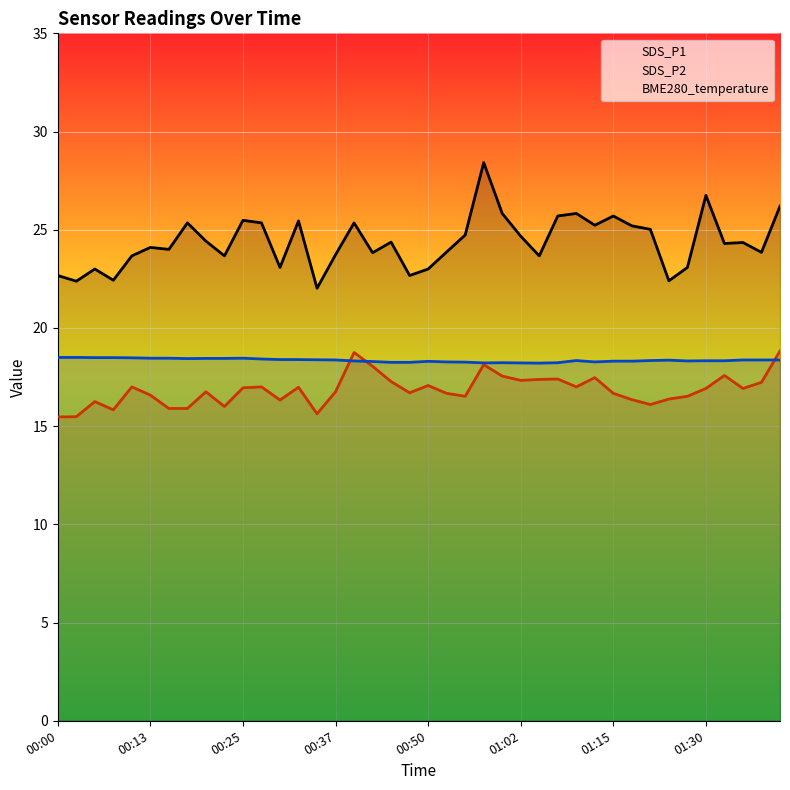

True or false: SDS_P1 and BME280_temperature intersect in this chart.

False